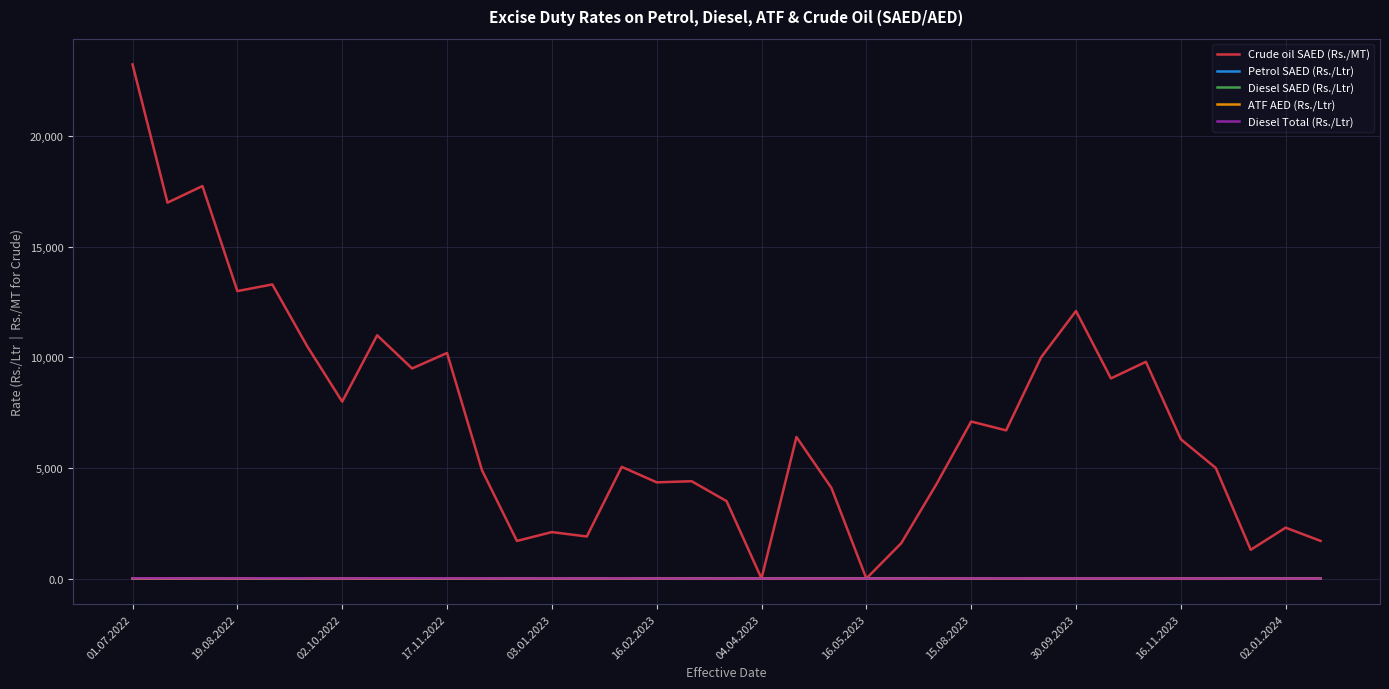

What is the highest value of the Petrol SAED (Rs./Ltr) series?

5.0